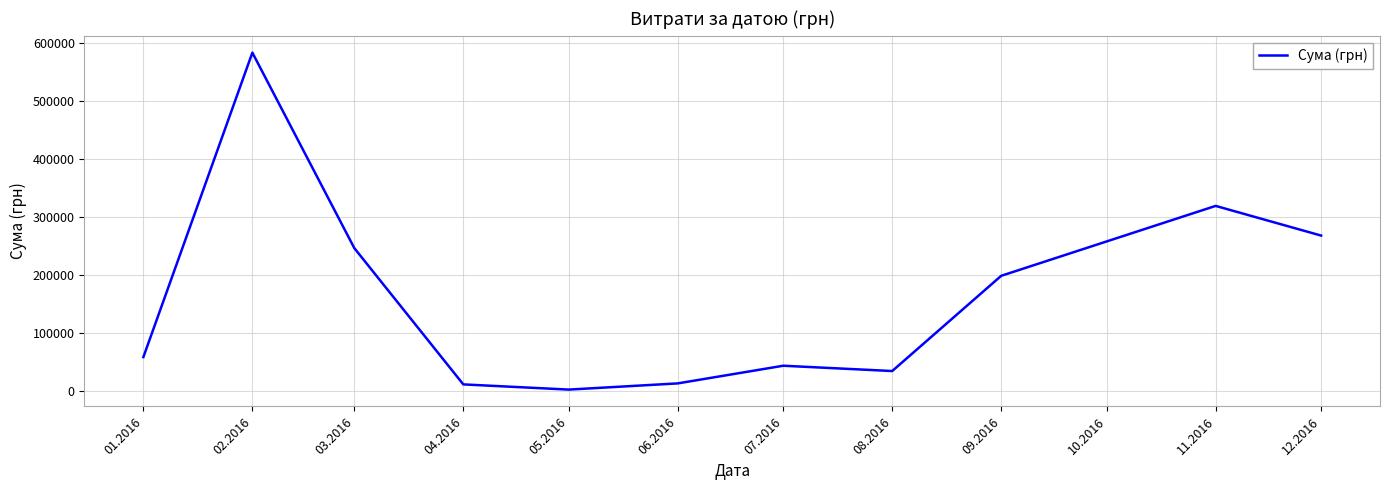

At which category does the data reach its first local valley?

05.2016